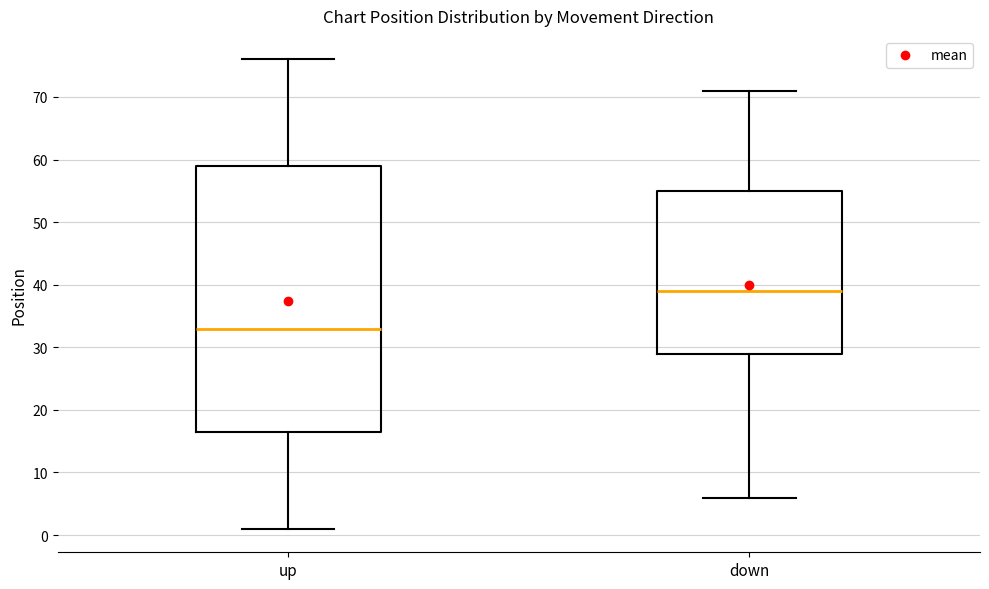

Where is the lower edge of the box for up on the y-axis? The values are not printed on the chart, so give them approximately, as read against the axis.

17